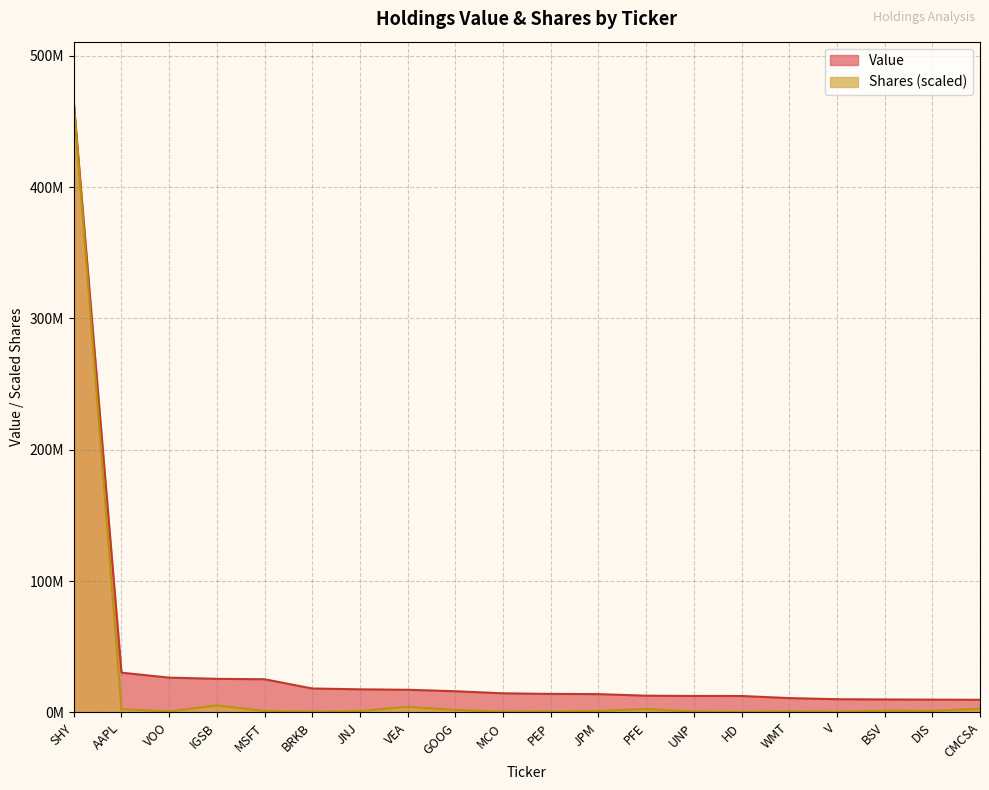

List the series in order of their peak value, highest first.

Value, Shares